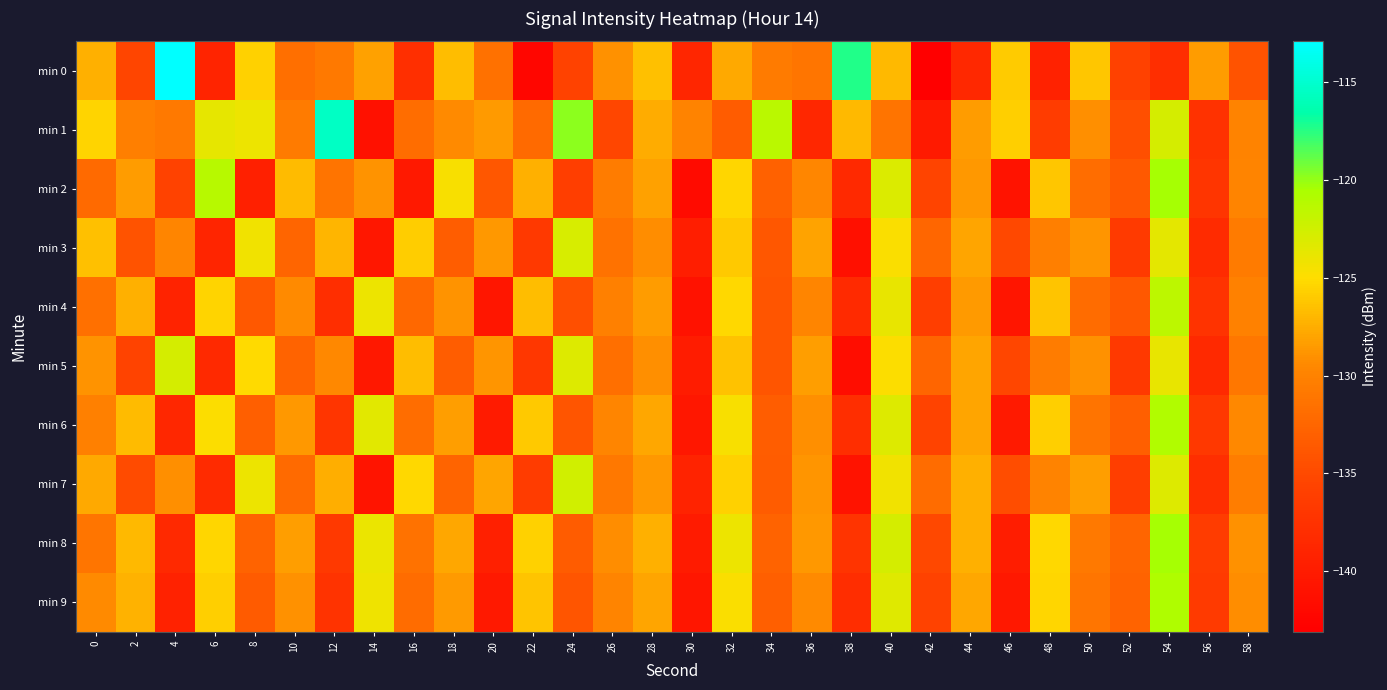

What is the difference between the highest and lowest values at 10?

6.0